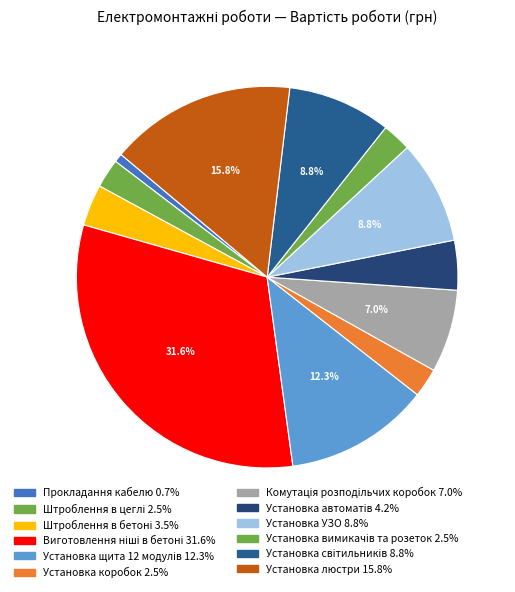

Approximately how many times larger is the value at Прокладання кабелю compared to Штроблення в бетоні?

0.2